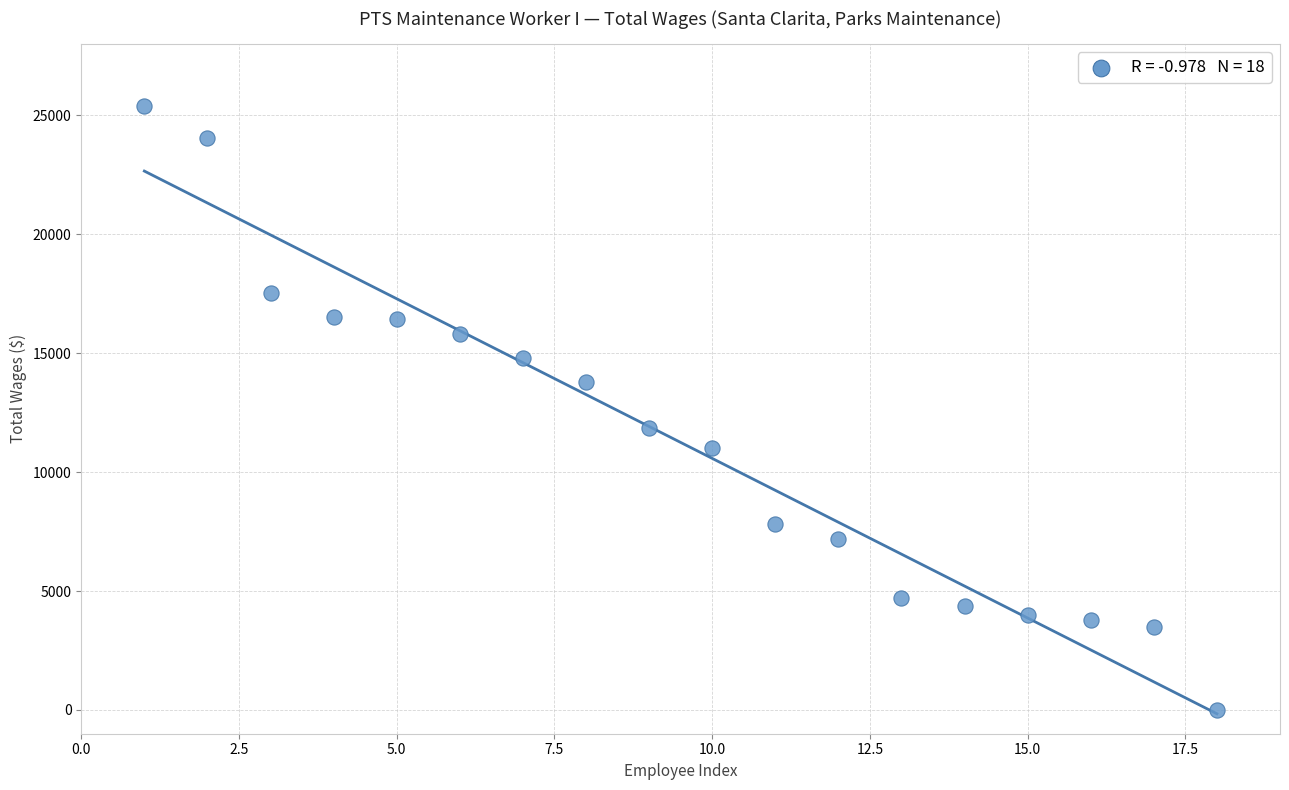

What is the range of Y values (max minus min)?

25387